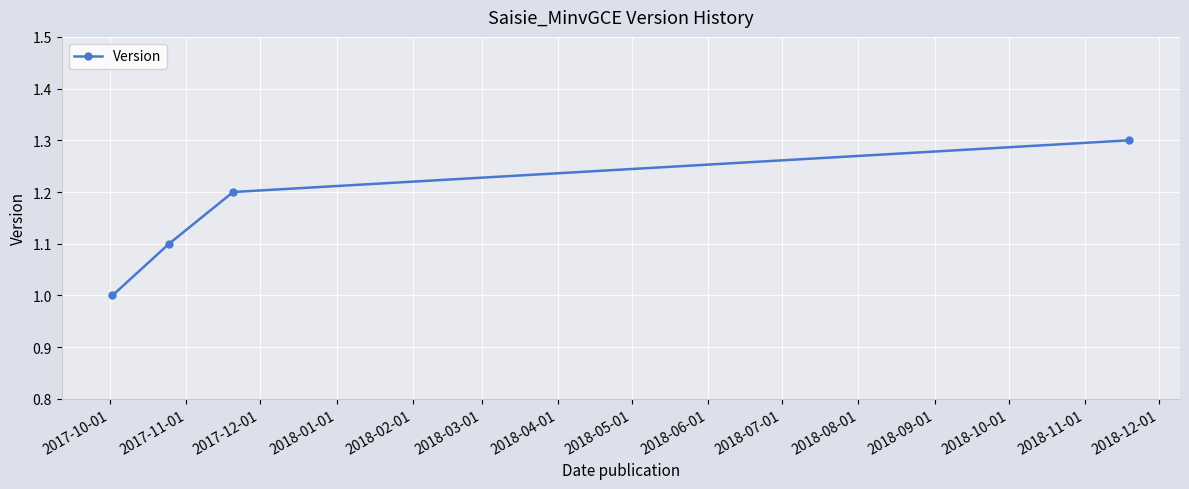

How many series are shown in this chart?

1